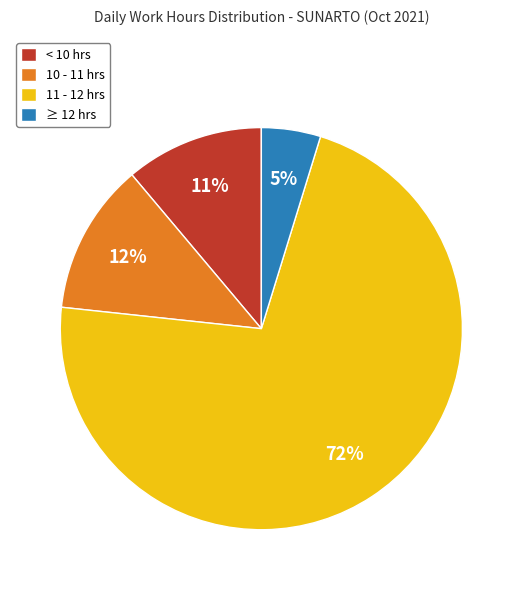

True or false: 11 - 12 hrs accounts for 72% of the total.

True